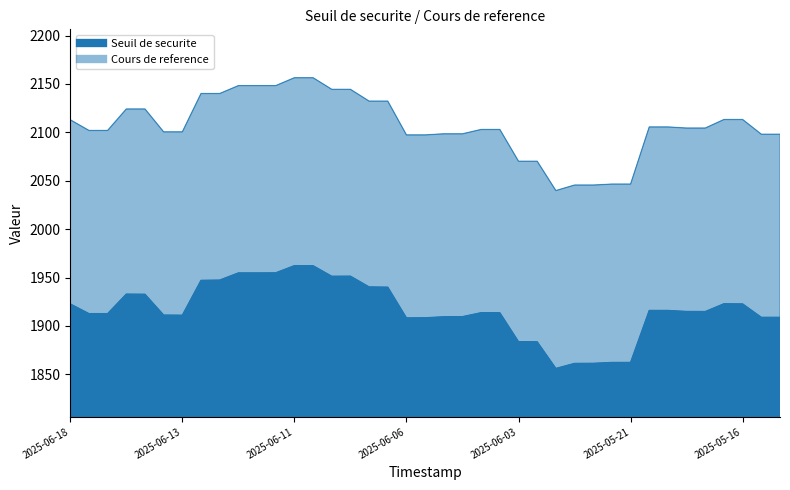

How many interior local peaks does the Cours de reference series have?

1